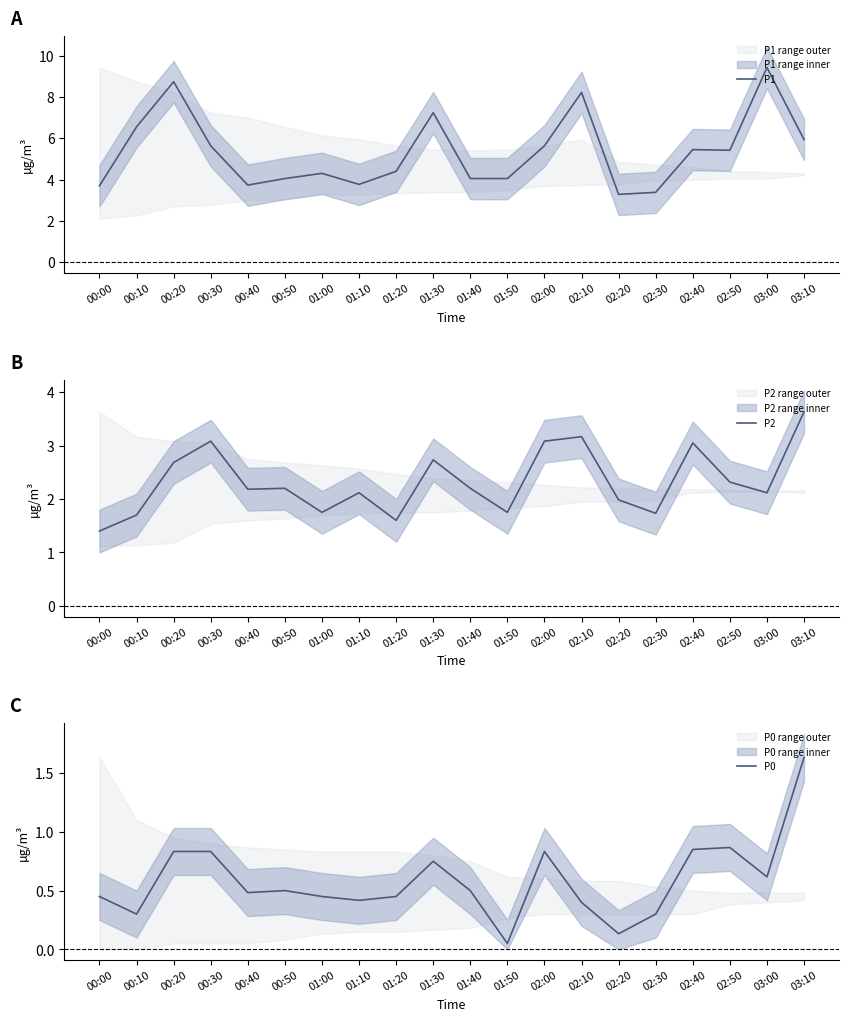

Reading right to left, what are all the values shown in this chart?

P1: 5.9	9.4	5.4	5.5	3.4	3.3	8.2	5.6	4.0	4.0	7.2	4.4	3.8	4.3	4.0	3.7	5.6	8.7	6.5	3.7
P2: 3.6	2.1	2.3	3.0	1.7	2.0	3.2	3.1	1.8	2.2	2.7	1.6	2.1	1.8	2.2	2.2	3.1	2.7	1.7	1.4
P0: 1.6	0.6	0.9	0.8	0.3	0.1	0.4	0.8	0.1	0.5	0.8	0.5	0.4	0.5	0.5	0.5	0.8	0.8	0.3	0.5